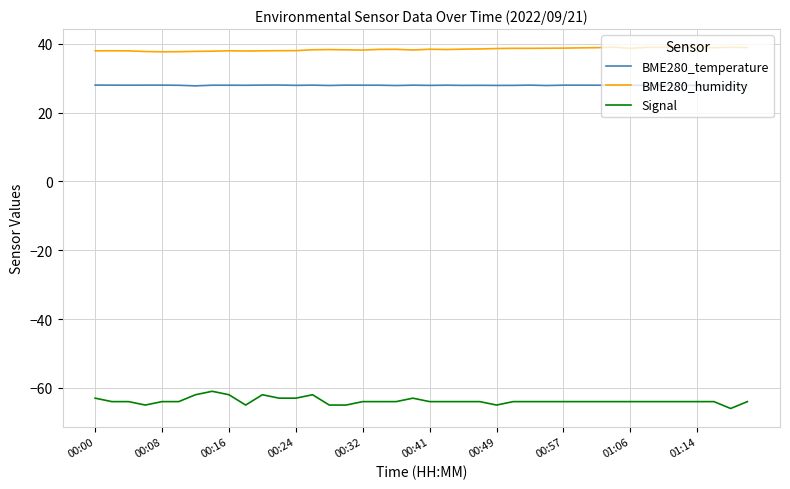

How many categories are shown in the chart?

40